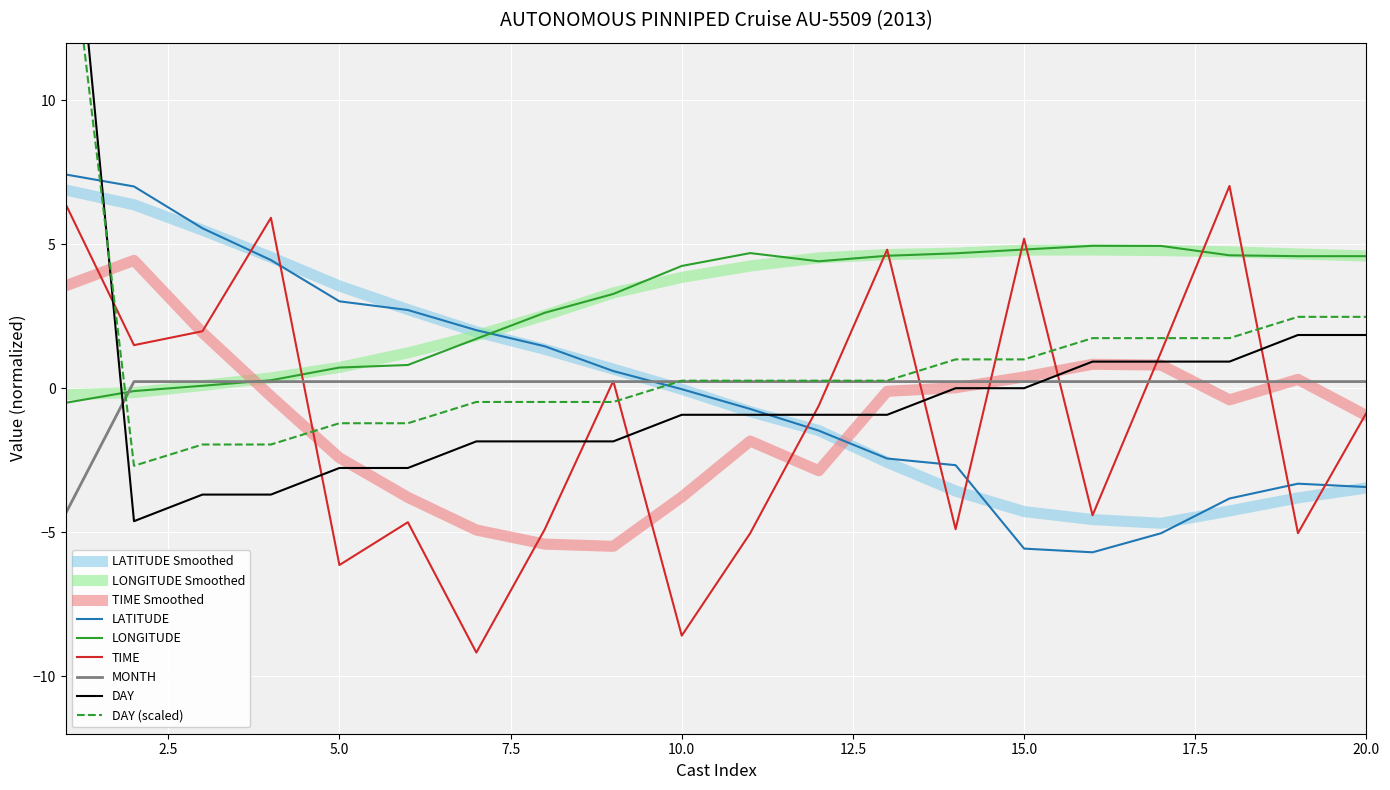

Where is the first local minimum for DAY?

2